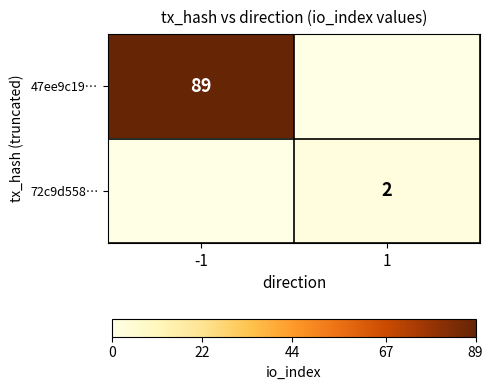

True or false: 47ee9c19… has a value of 144 at -1.

False